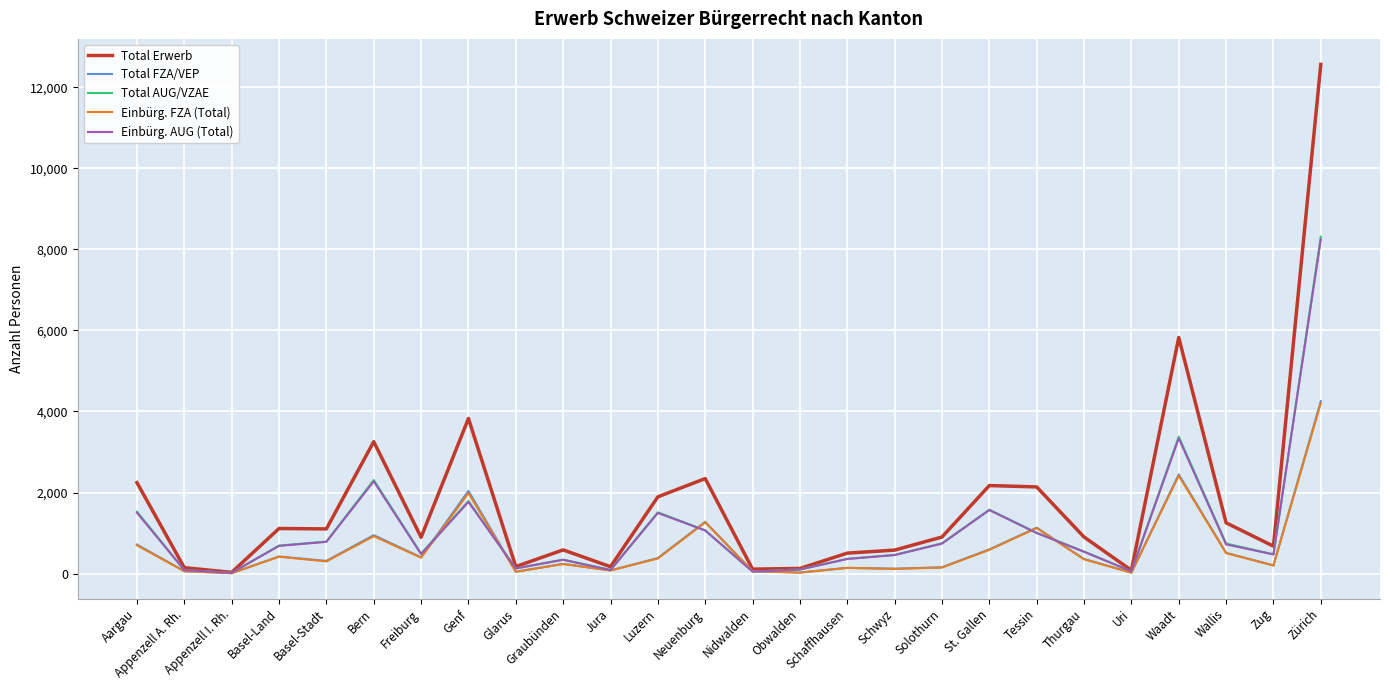

What is the spread (max minus min) of values at Bern?

2333